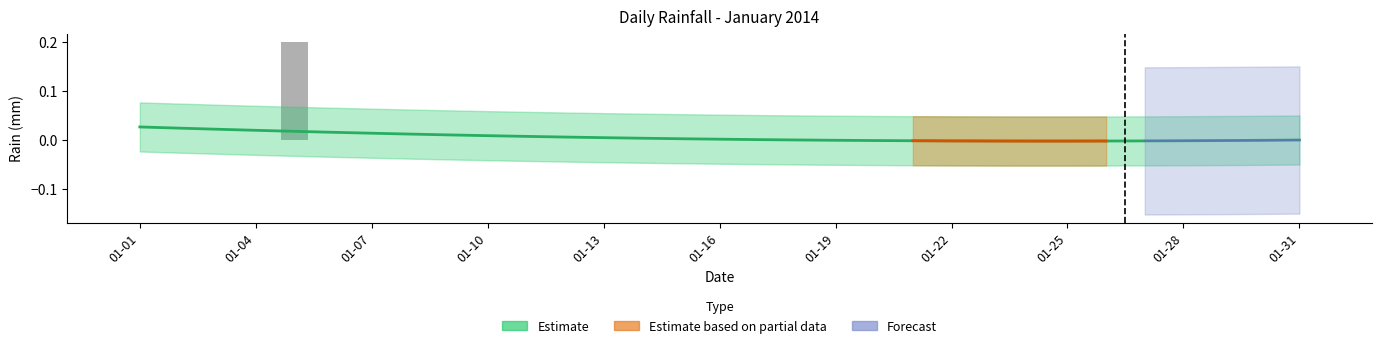

Are the bars grouped side by side (vs. stacked)?

No